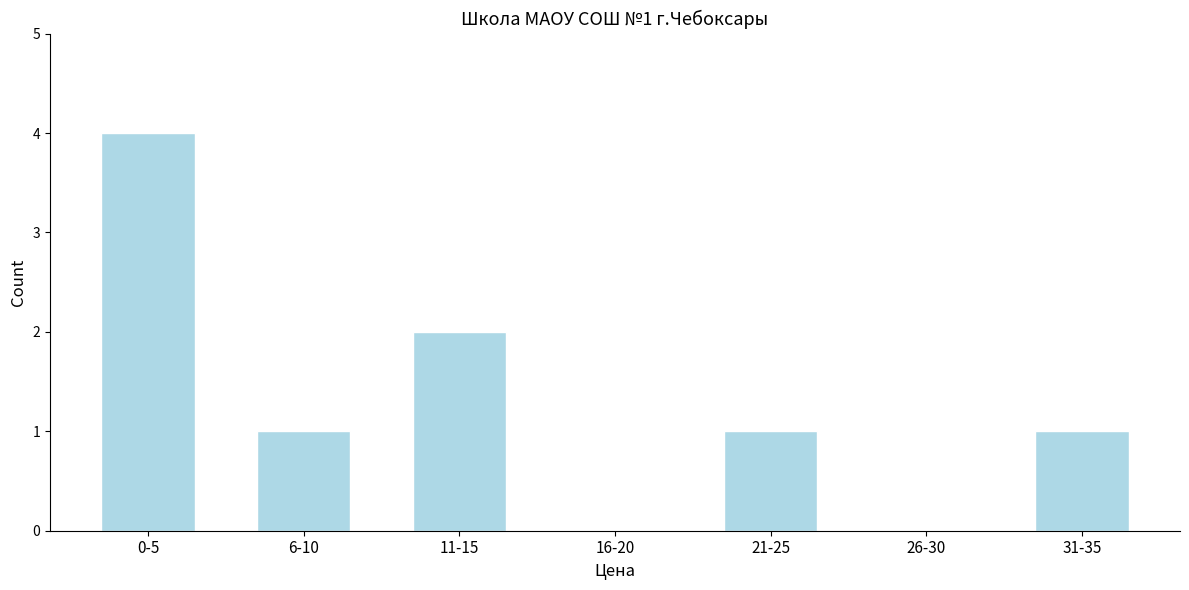

Reading left to right, what are all the values shown in this chart?

0-5=4	6-10=1	11-15=2	16-20=0	21-25=1	26-30=0	31-35=1